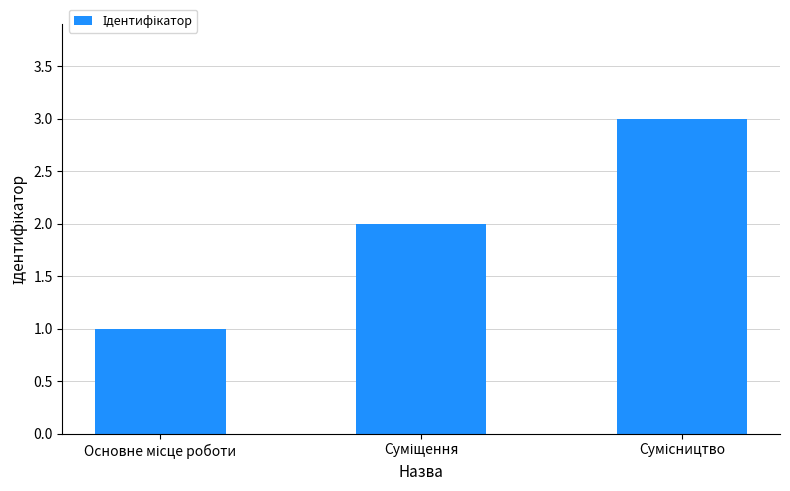

What is the maximum value shown in the chart?

3